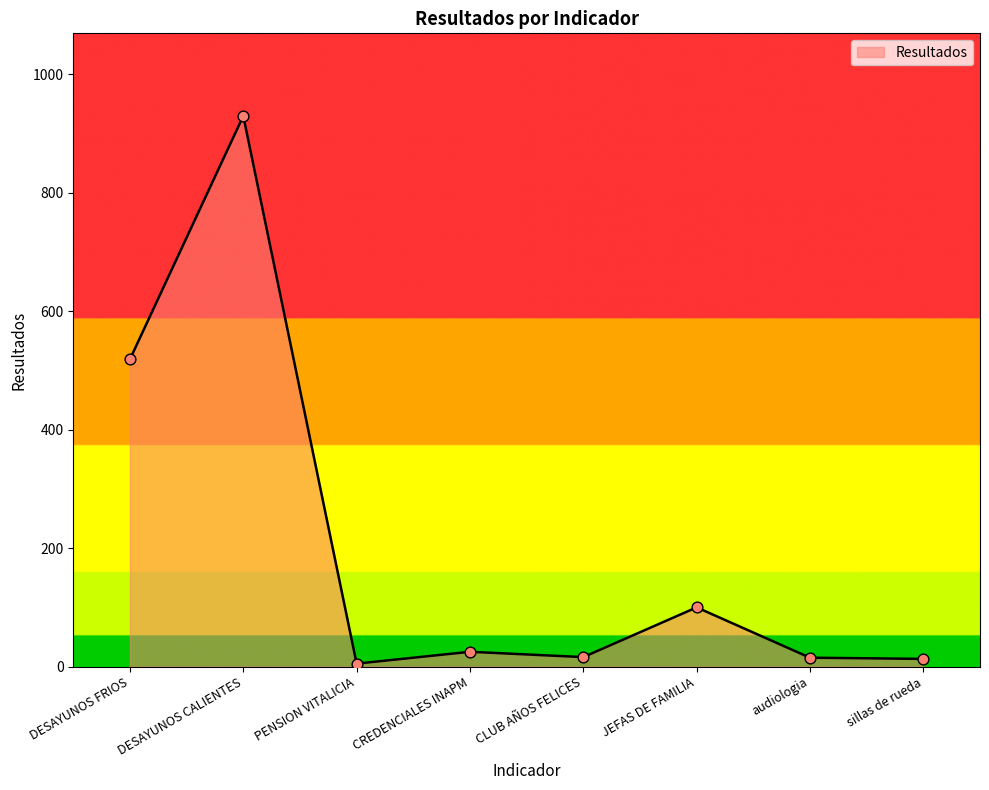

What is the change in value from JEFAS DE FAMILIA to sillas de rueda?

-87